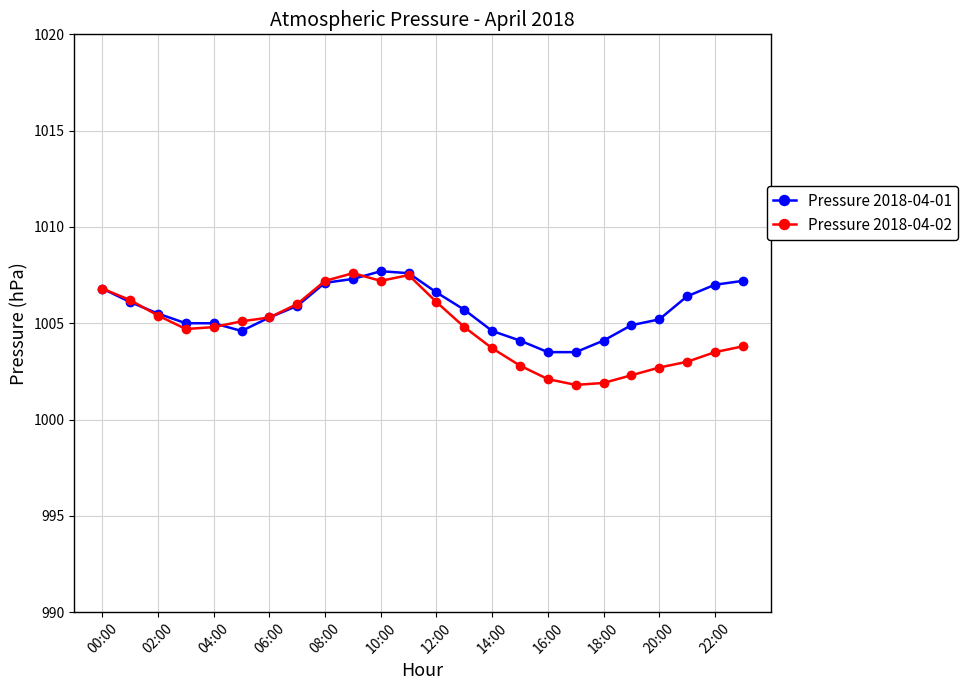

What is the sum of all Pressure 2018-04-01 values?

24136.7